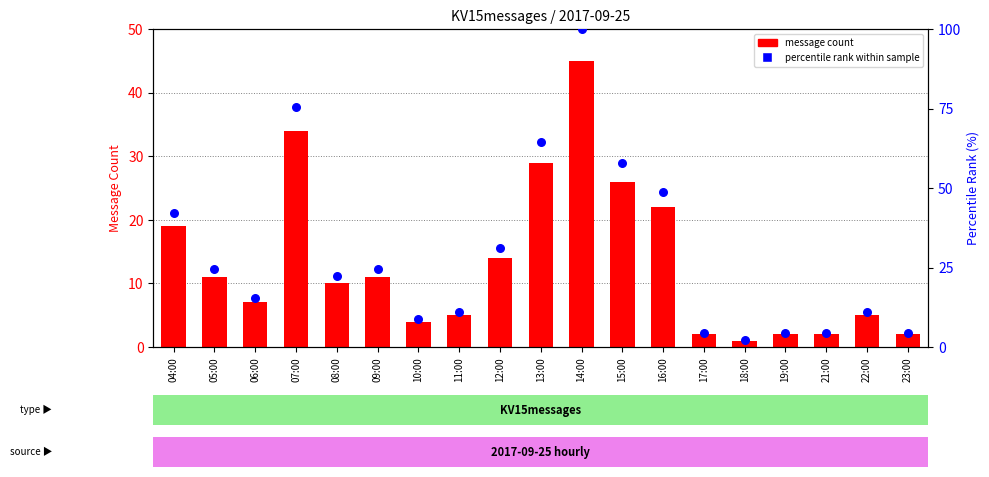

Is the value of message count at 14:00 greater than the value of percentile rank within sample at 06:00?

Yes